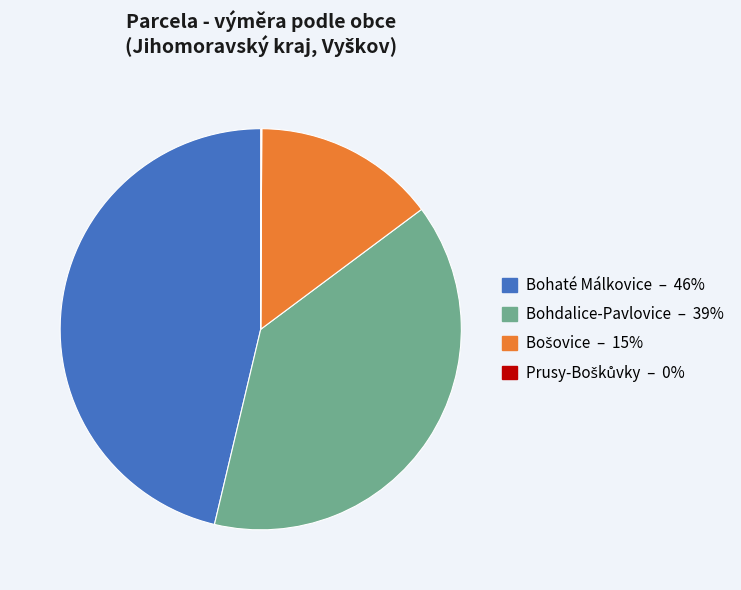

Does any single category account for the majority?

No